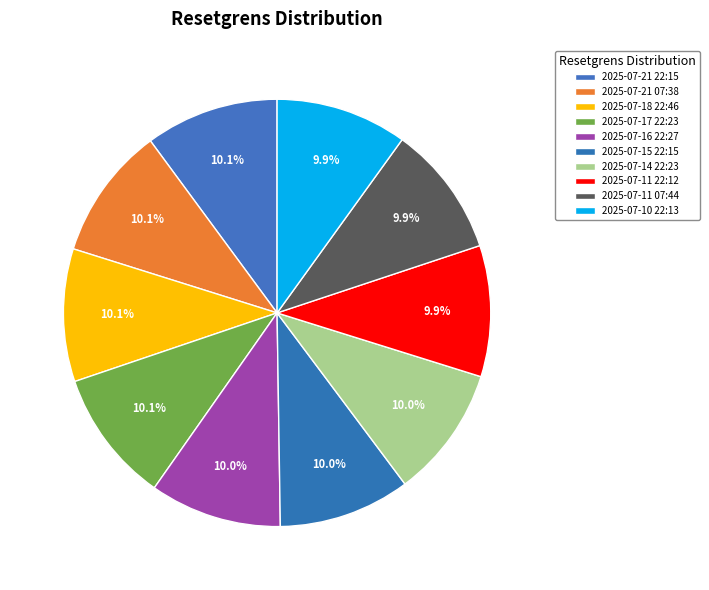

The 2025-07-17 22:23 slice represents 18% of the pie. True or false?

False